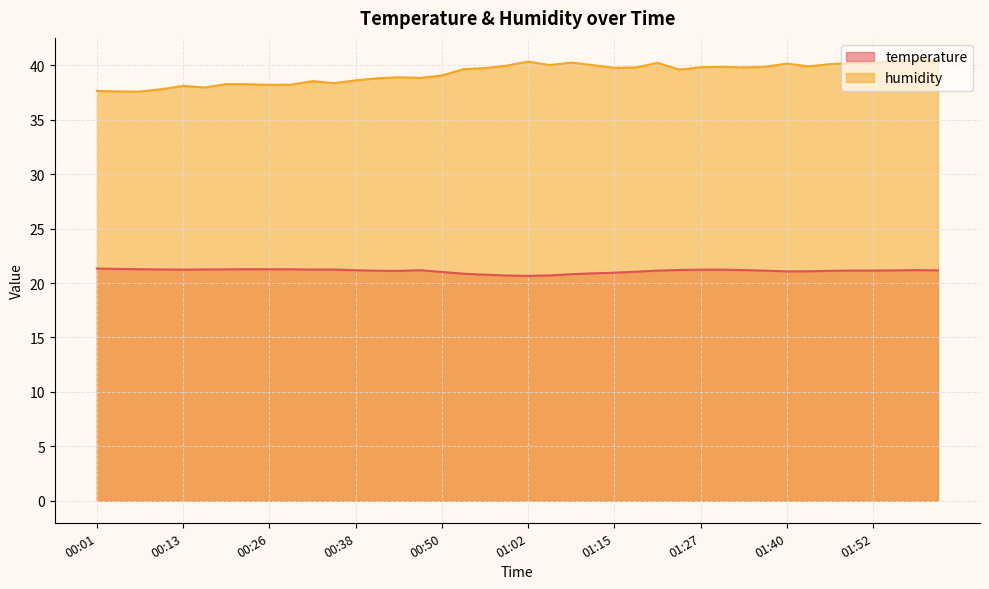

What is the label of the 15th point from the right?

01:18